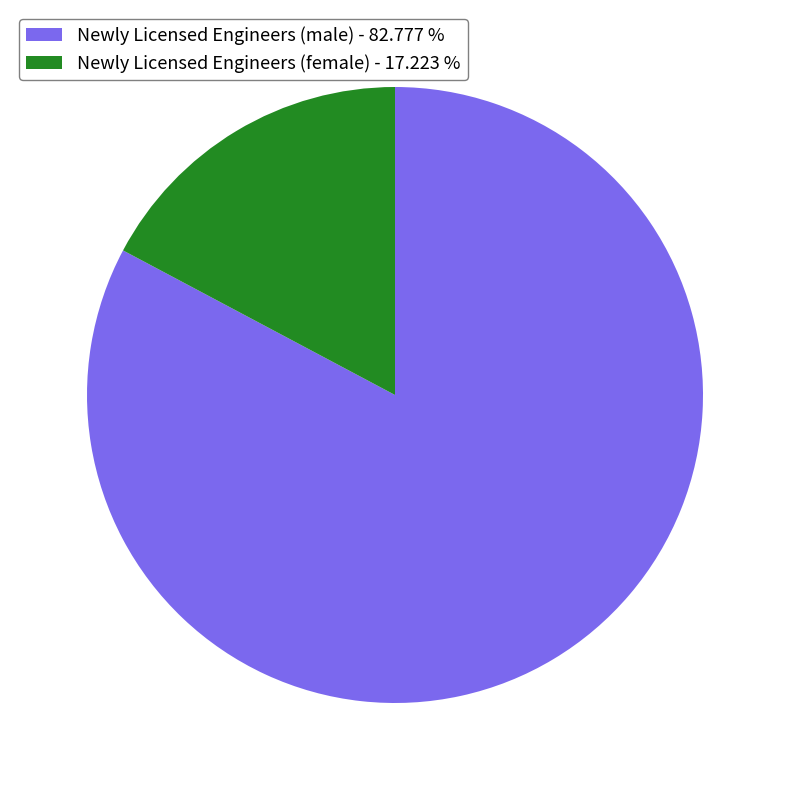

Which category has the smallest portion of the pie?

Newly Licensed Engineers (female) - 17.223 %